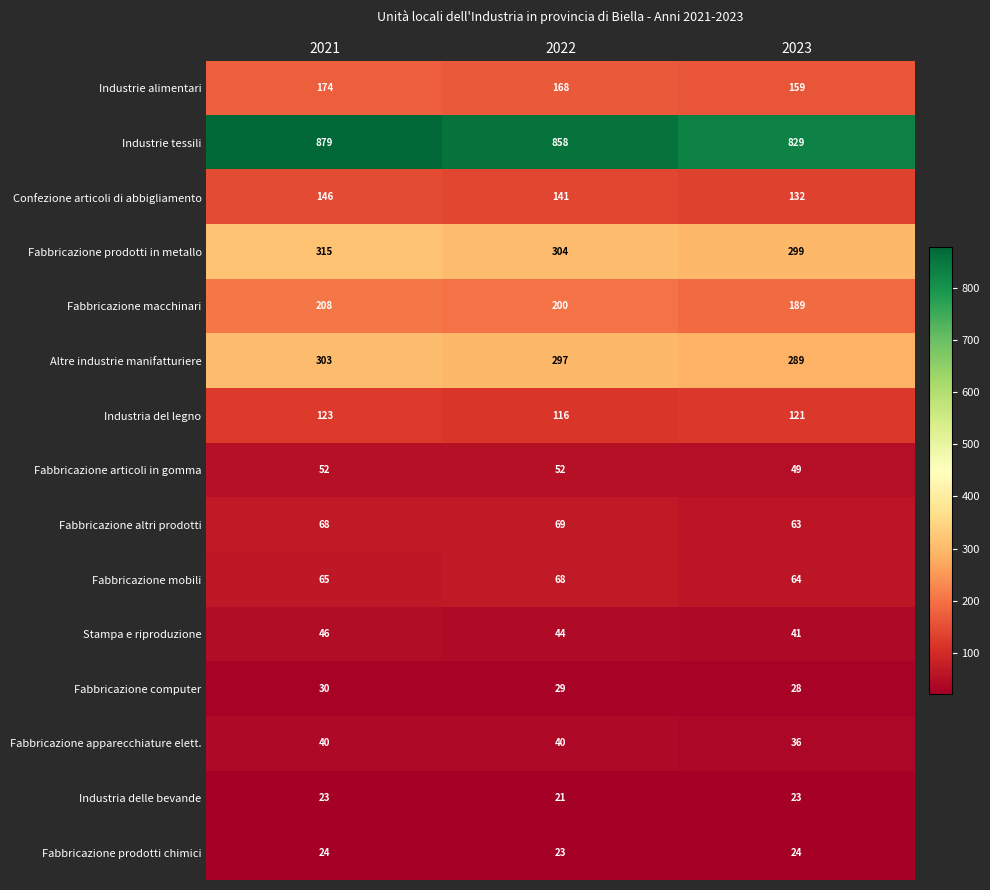

Rank the series by their maximum value, from highest to lowest.

Industrie tessili, Fabbricazione prodotti in metallo, Altre industrie manifatturiere, Fabbricazione macchinari, Industrie alimentari, Confezione articoli di abbigliamento, Industria del legno, Fabbricazione altri prodotti, Fabbricazione mobili, Fabbricazione articoli in gomma, Stampa e riproduzione, Fabbricazione apparecchiature elett., Fabbricazione computer, Fabbricazione prodotti chimici, Industria delle bevande